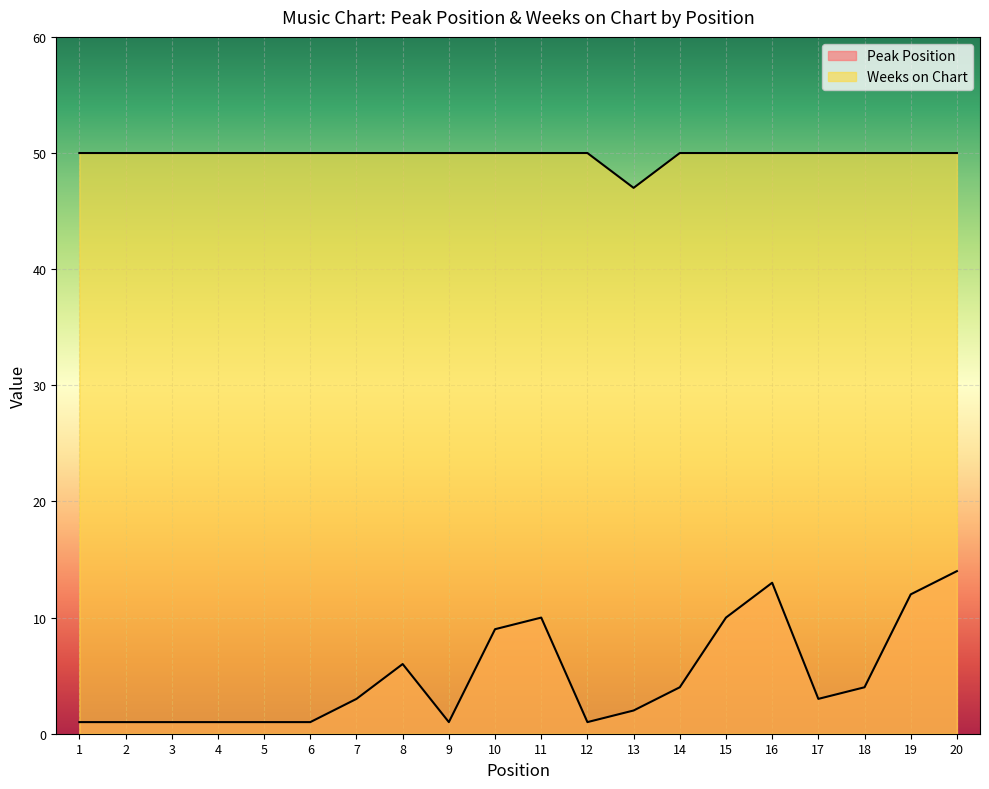

Where is Peak Position nearest to the value 7?

8